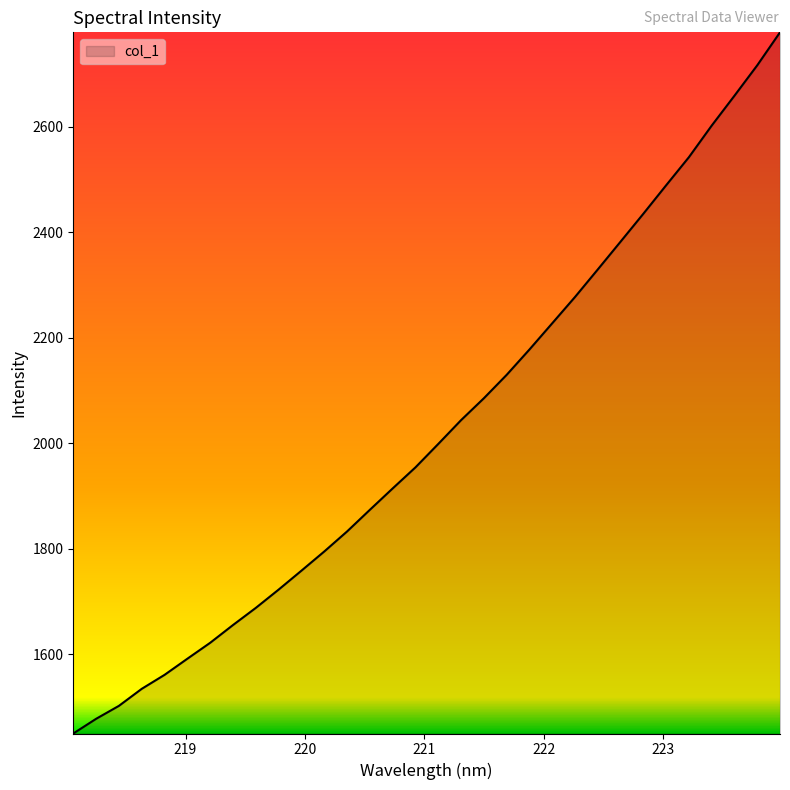

What is the maximum value shown in the chart?

2778.7